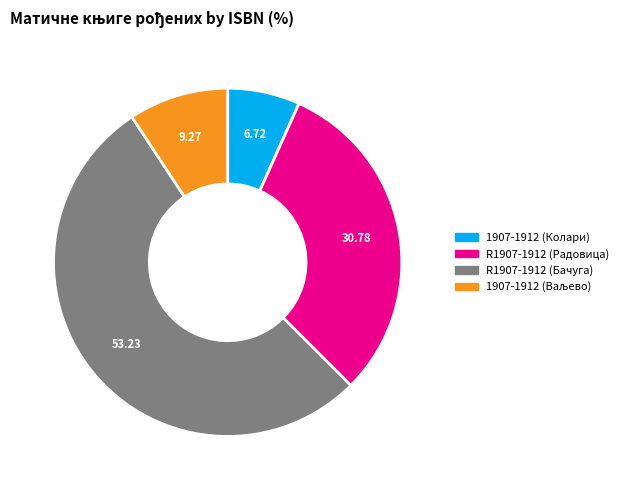

Combined, do R1907-1912 (Радовица) and 1907-1912 (Колари) account for over 50%?

No